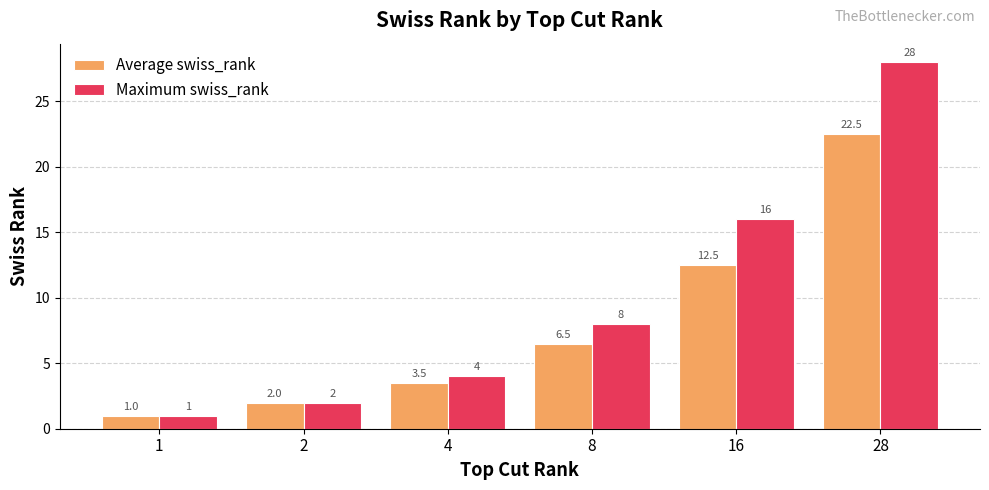

What are all the series names shown in the legend?

Average swiss_rank, Maximum swiss_rank